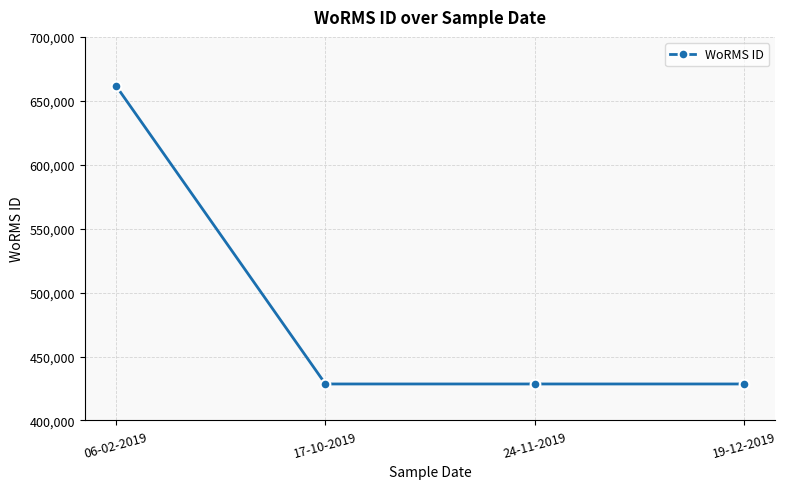

True or false: the data shows 413123 at 06-02-2019.

False